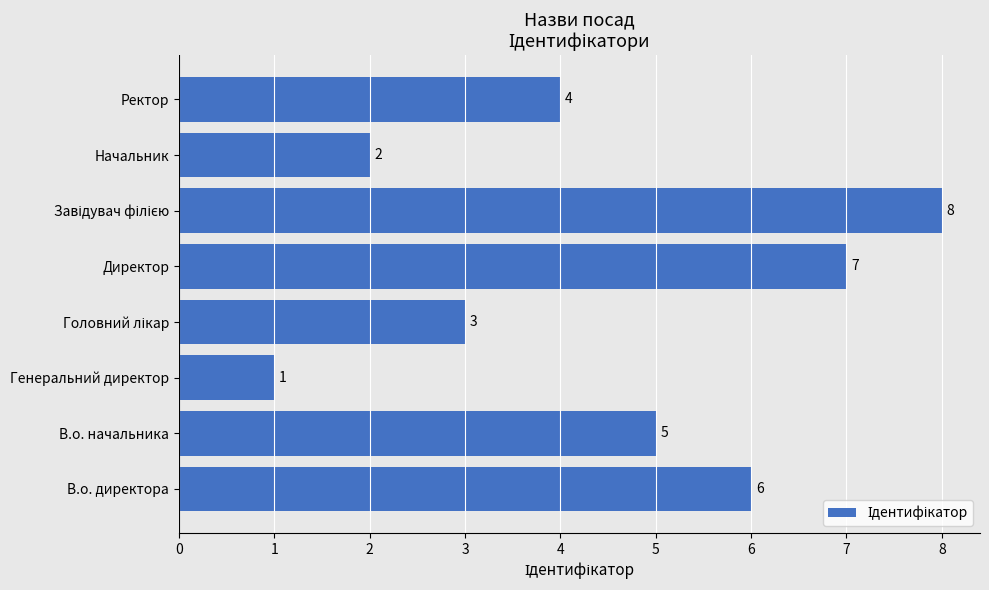

Does the chart contain stacked bars?

No